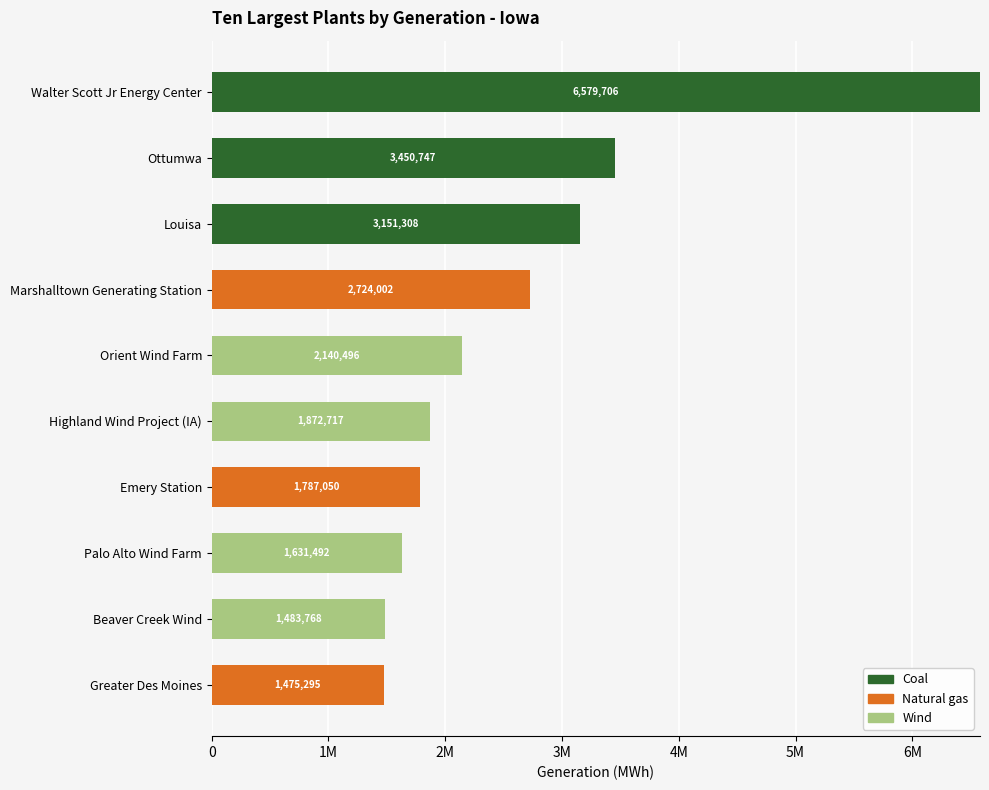

What are all the series names shown in the legend?

Coal, Natural gas, Wind